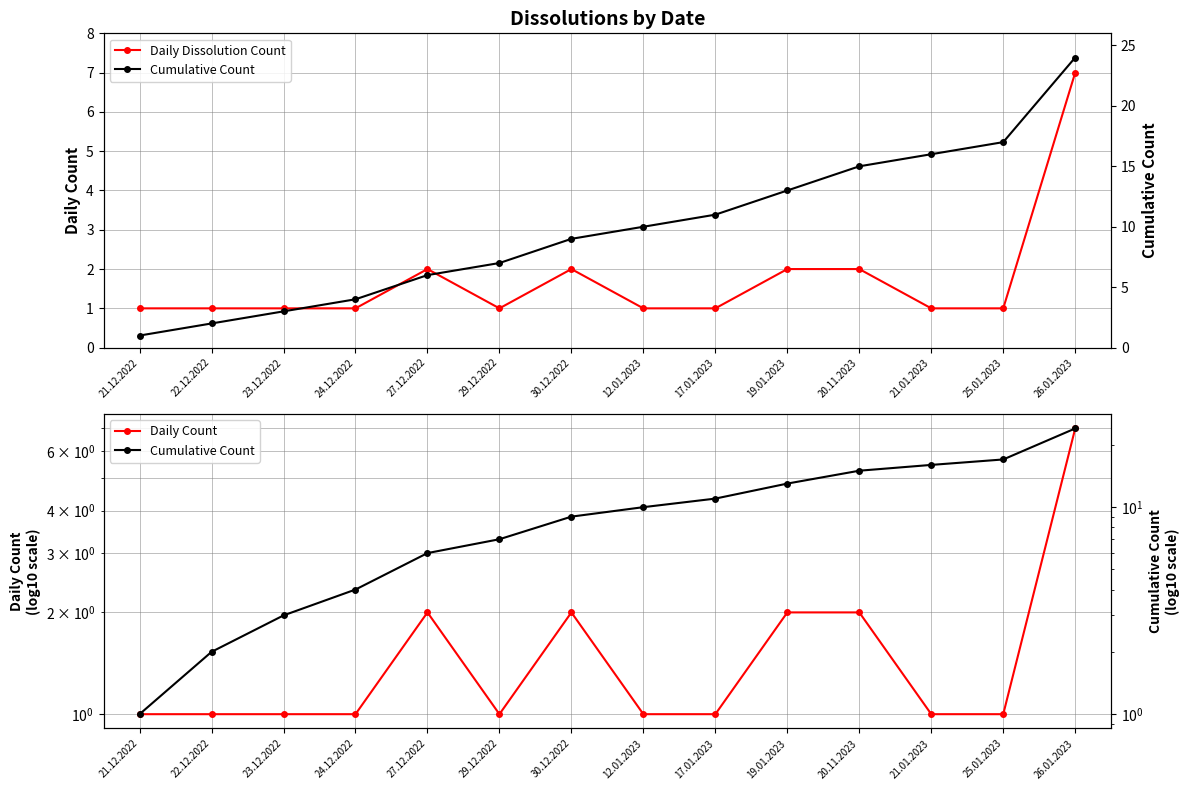

At how many categories does at least one series exceed 18?

1